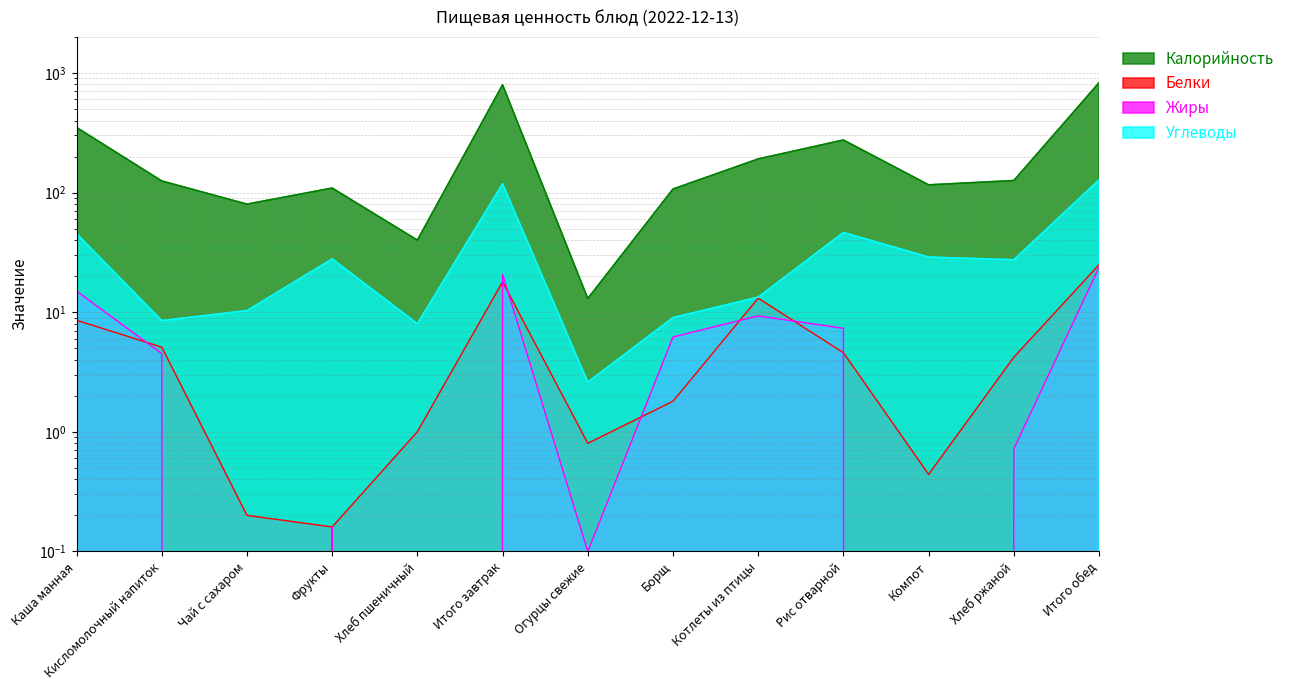

How many data points in Жиры are less than 4?

6